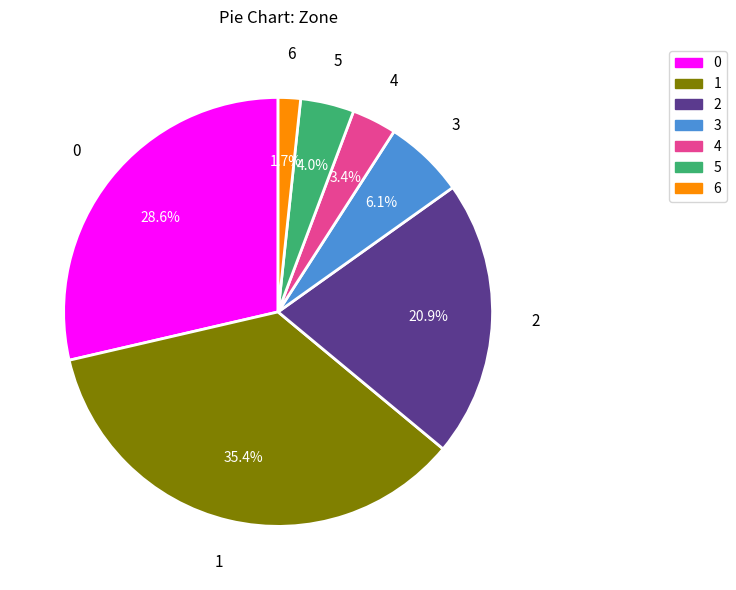

Is it true that 4 is 13% of the pie?

False